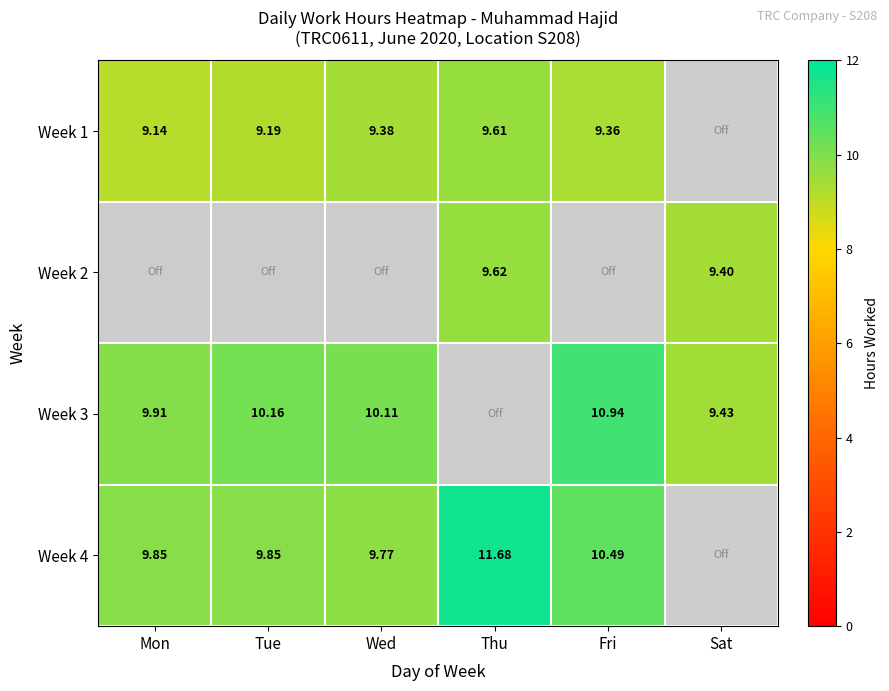

How many values in the Week 3 series are below 10?

2